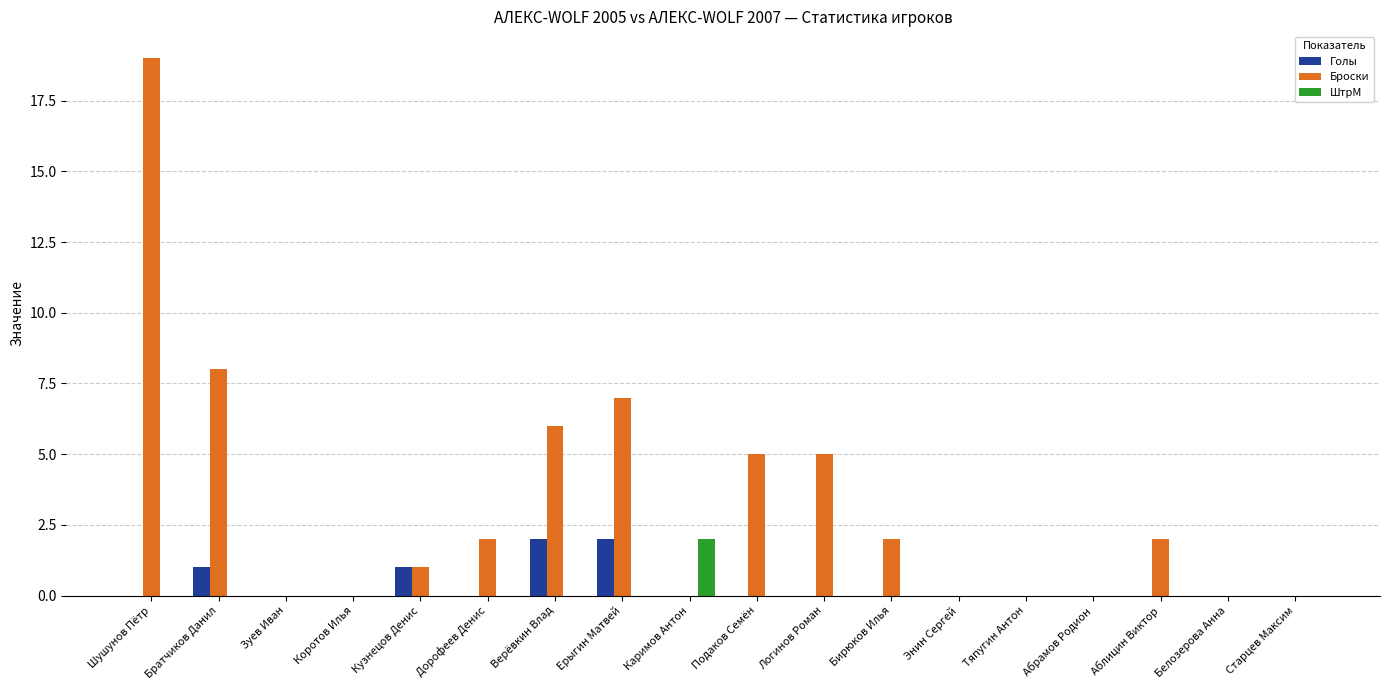

At which category does the chart reach its peak across all series?

Шушунов Пётр